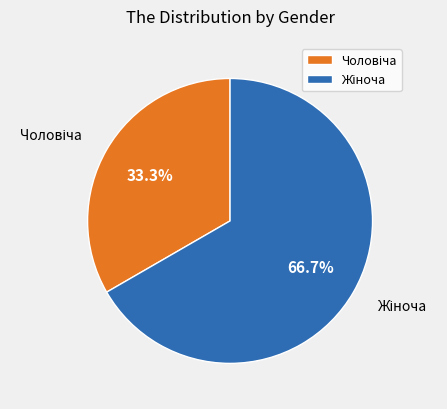

Does any single category account for the majority?

Yes